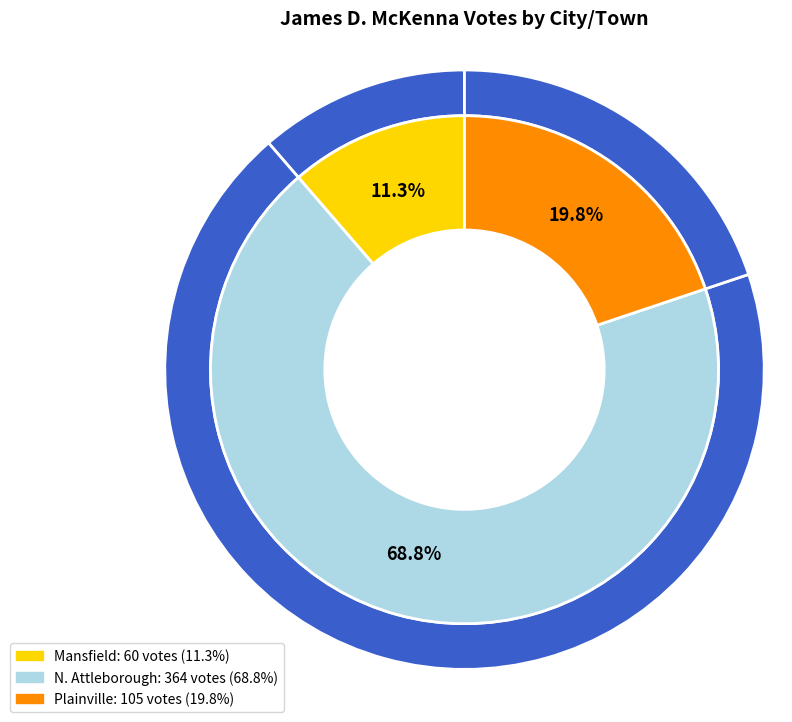

Which has a higher value, Mansfield or N. Attleborough?

N. Attleborough